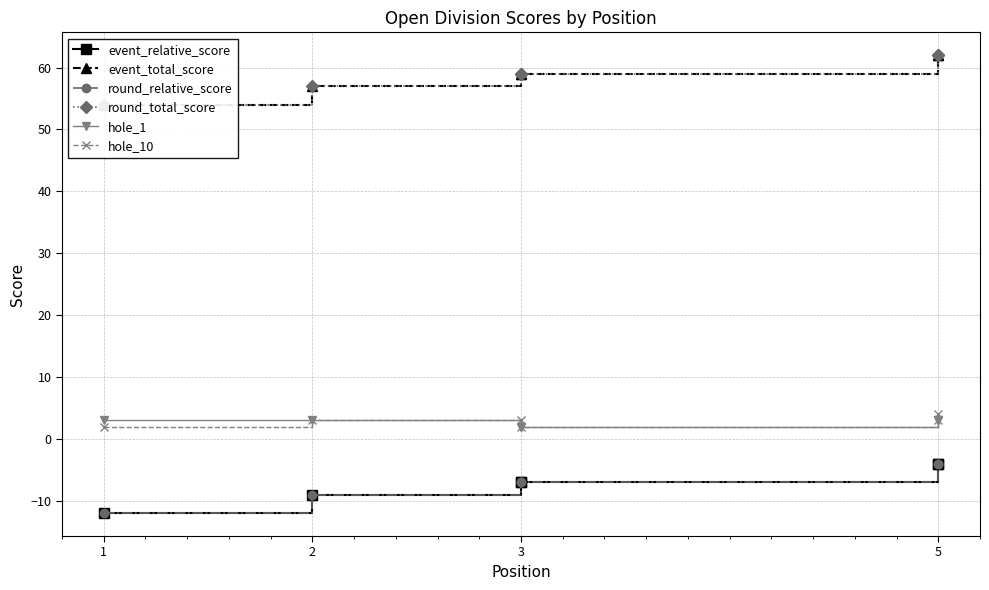

True or false: hole_10 has more than 1 points higher than both neighbors.

False